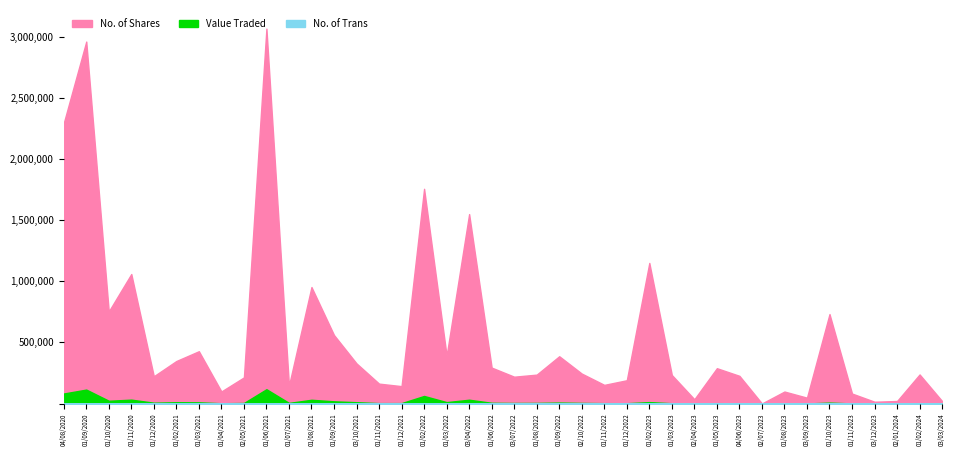

How many values in the No. of Shares series exceed 237659?

19